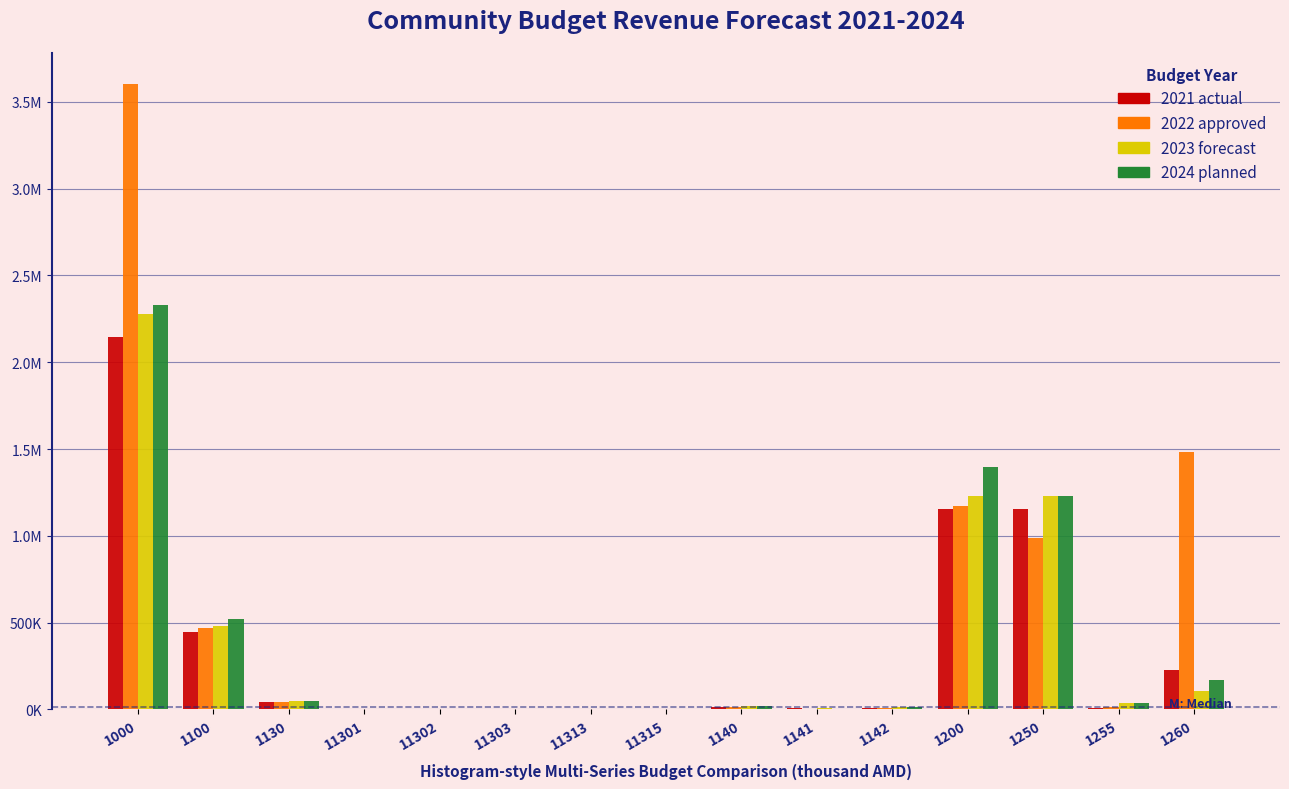

What are all the series names shown in the legend?

2021 actual, 2022 approved, 2023 forecast, 2024 planned